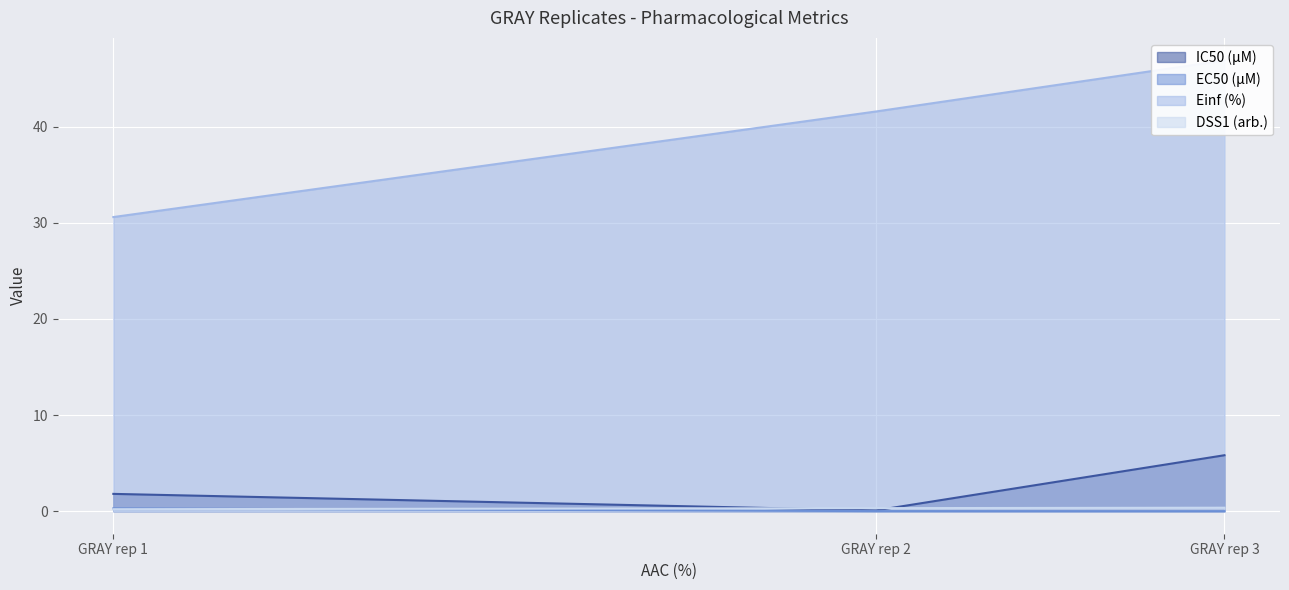

Does the chart display data point markers on the line(s)?

No